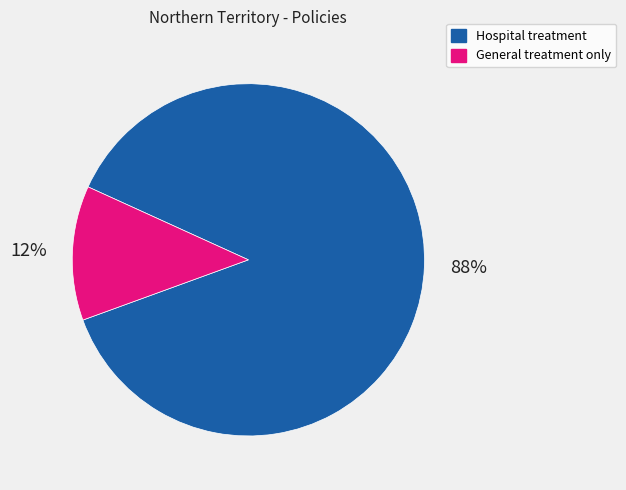

Is it true that General treatment only is 12% of the pie?

True